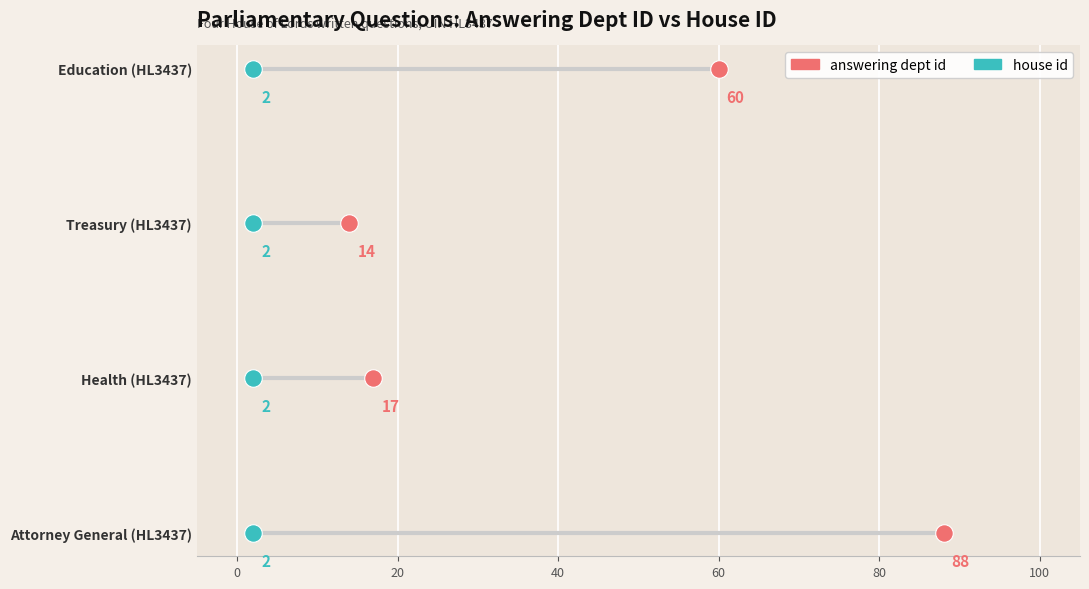

What are all the series names shown in the legend?

answering dept id, house id